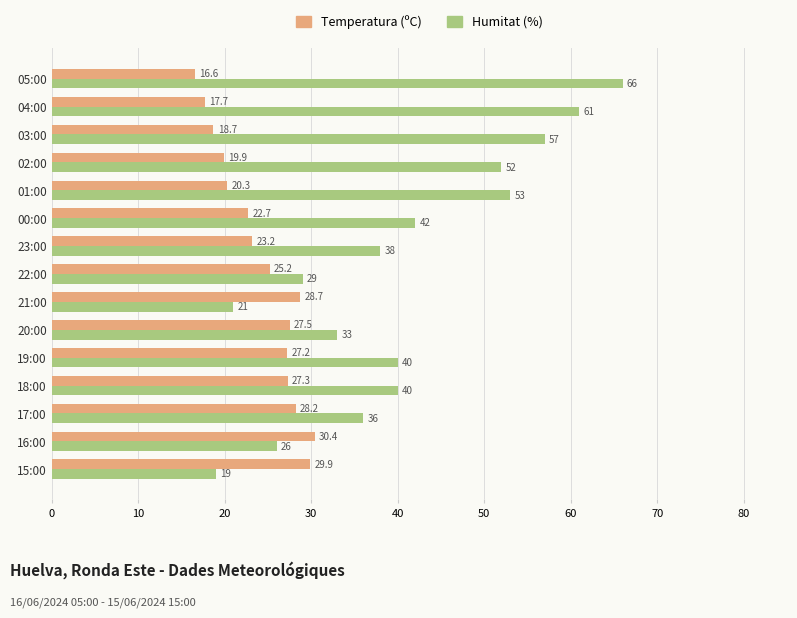

Is it true that Humitat (%) equals 88.1 at 01:00?

False